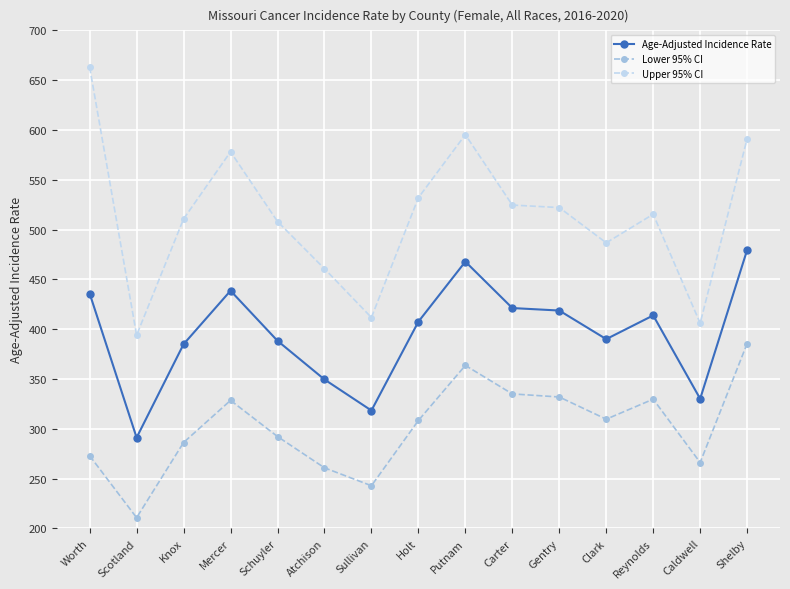

How many series are shown in this chart?

3